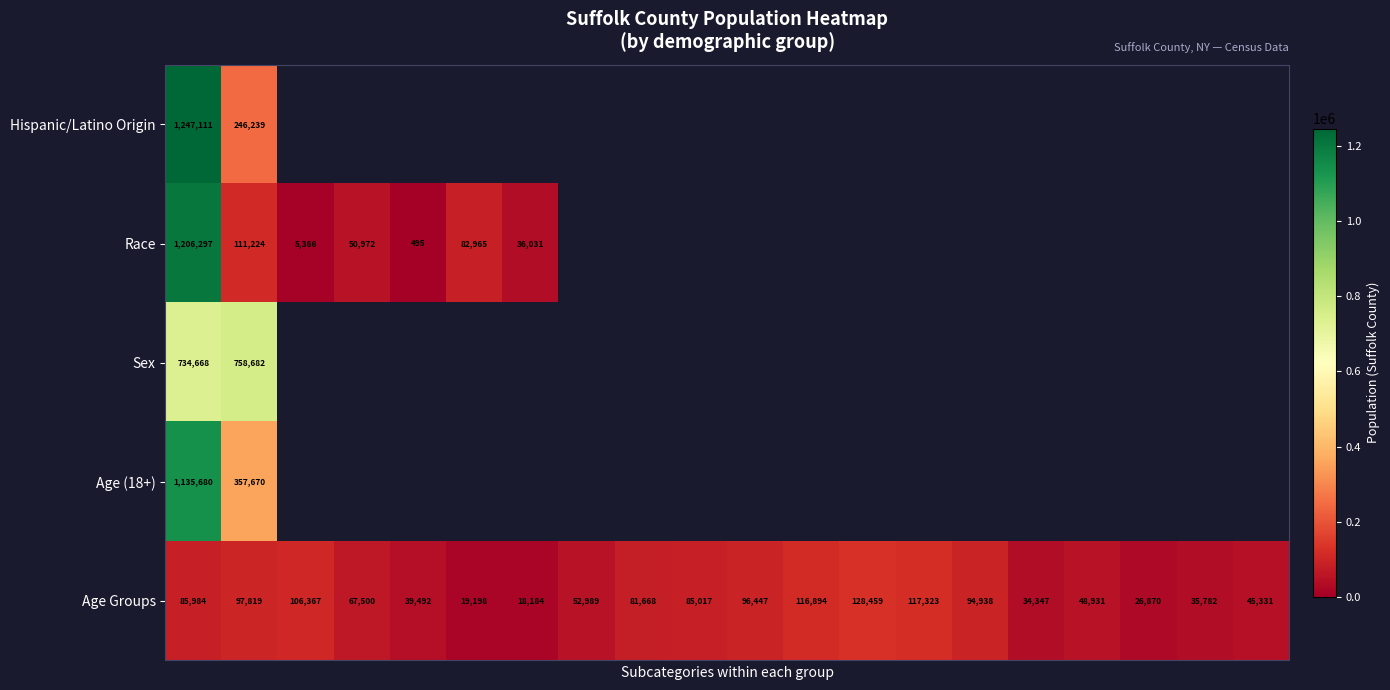

What is the difference between the second highest and minimum values in the Age Groups series?

99139